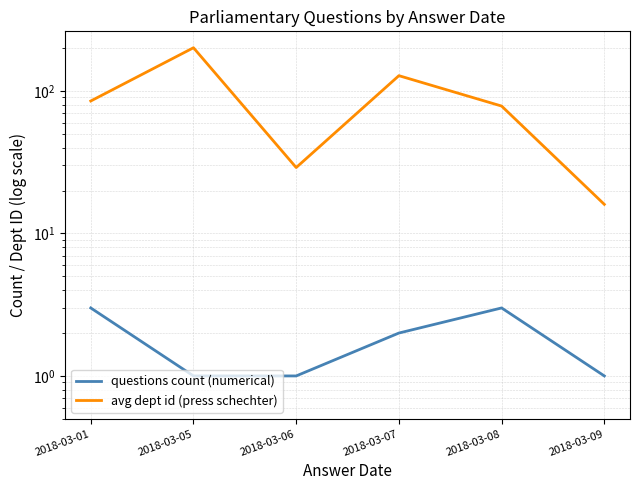

Rank the categories by avg dept id (press schechter) value from lowest to highest.

2018-03-09, 2018-03-06, 2018-03-08, 2018-03-01, 2018-03-07, 2018-03-05